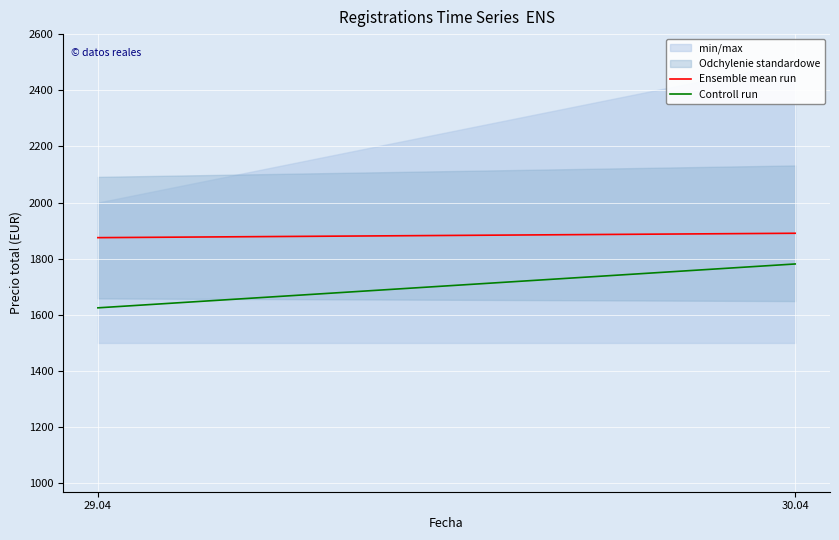

Which series has the largest total across all categories?

Ensemble mean run